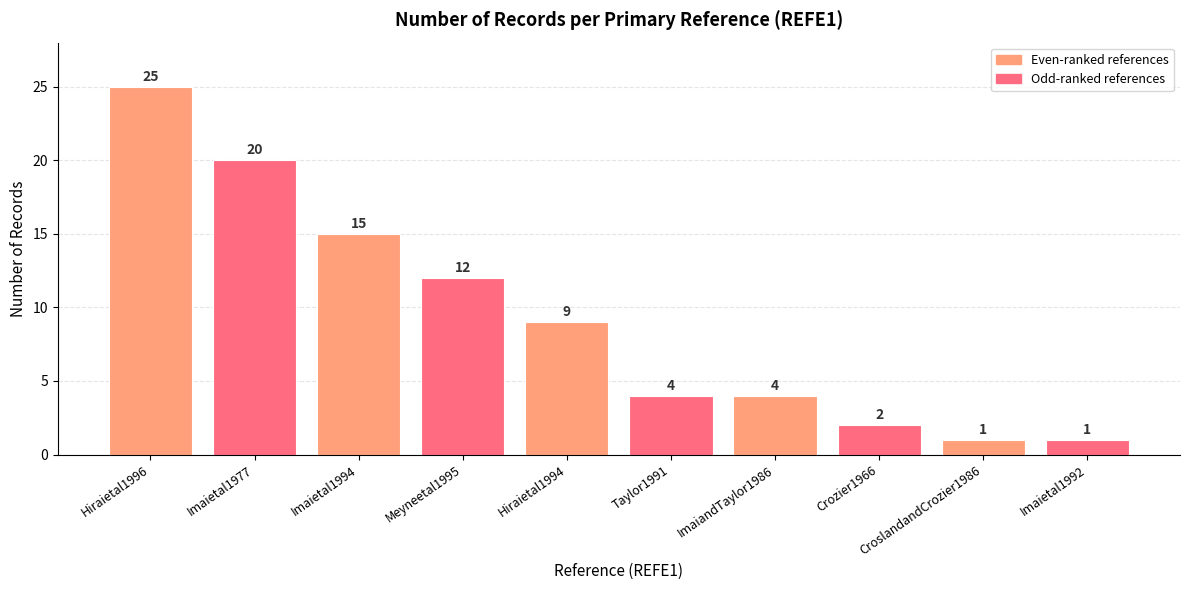

How many bars are there in total?

10